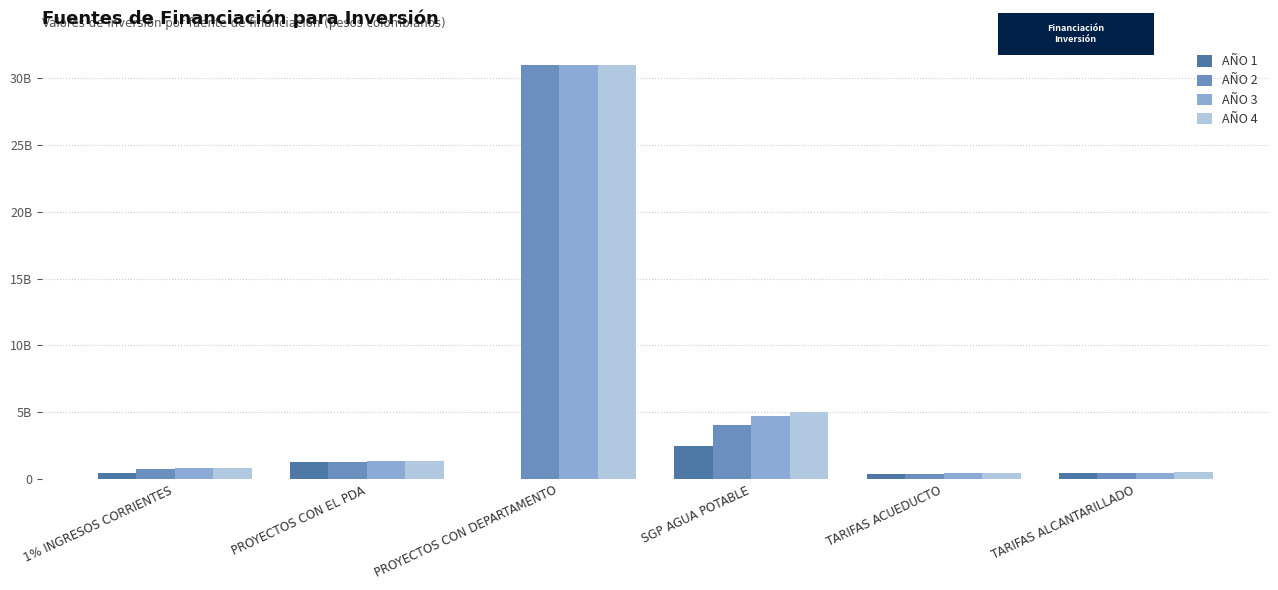

At which category does the chart reach its peak across all series?

PROYECTOS CON DEPARTAMENTO